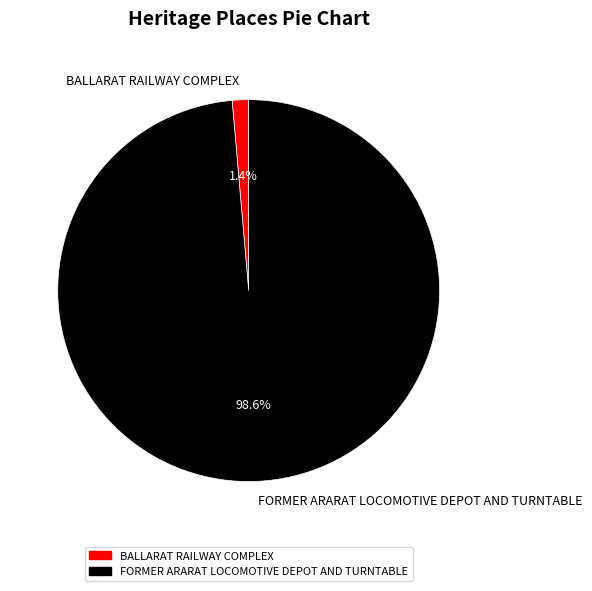

To the nearest percent, what is the difference between the BALLARAT RAILWAY COMPLEX and FORMER ARARAT LOCOMOTIVE DEPOT AND TURNTABLE slice percentages?

97%